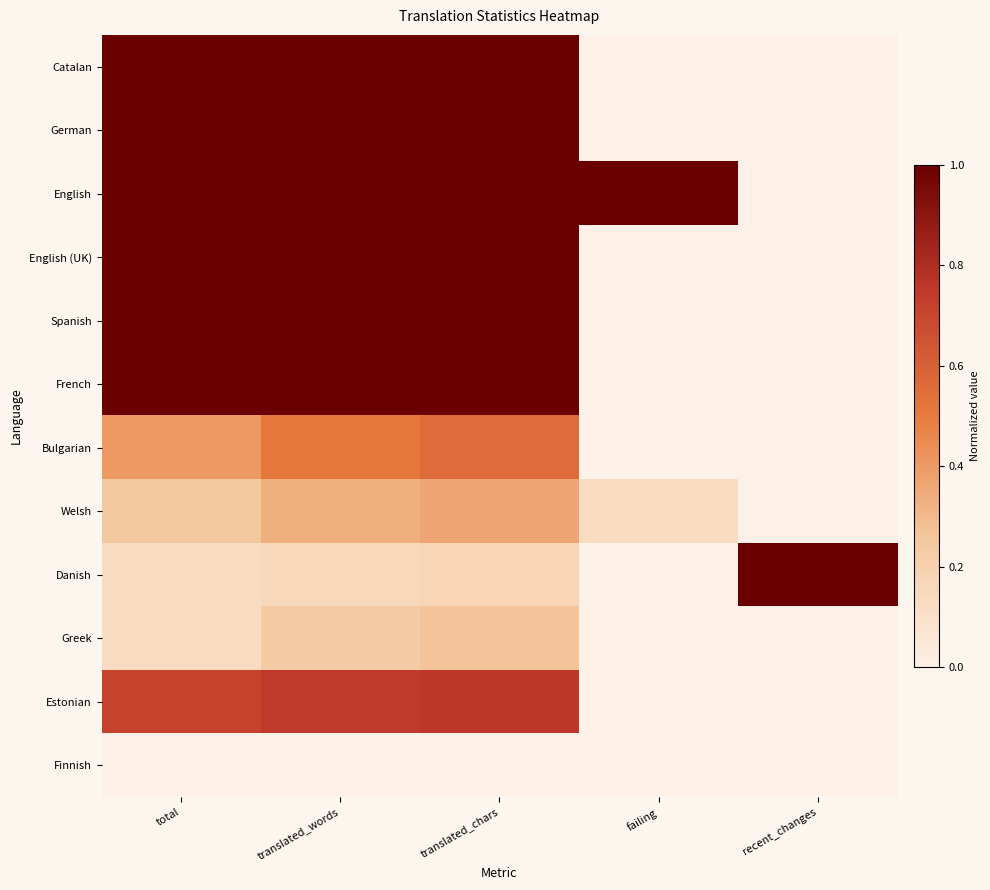

What is the difference between the highest and lowest values at recent_changes?

1.0